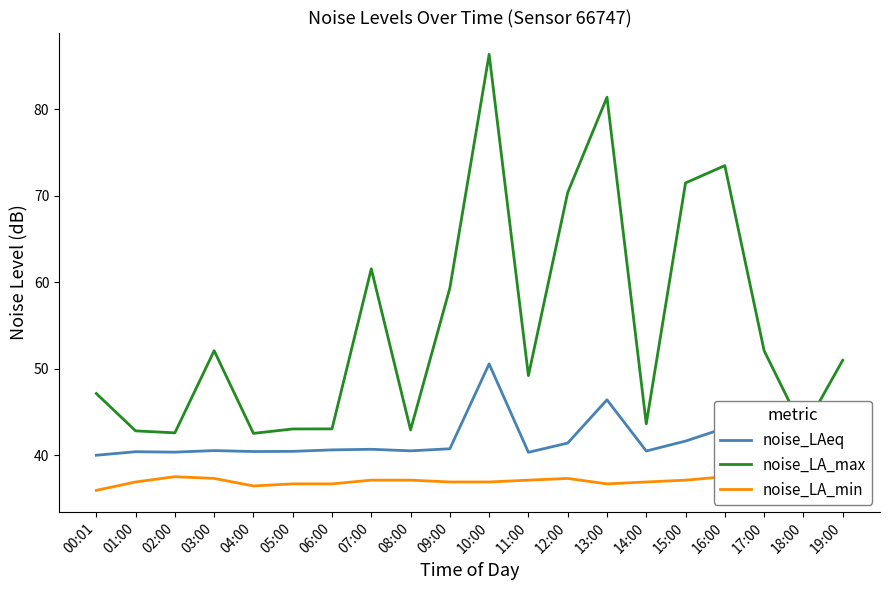

What is the difference between the noise_LA_min values at 07:00 and 16:00?

0.4